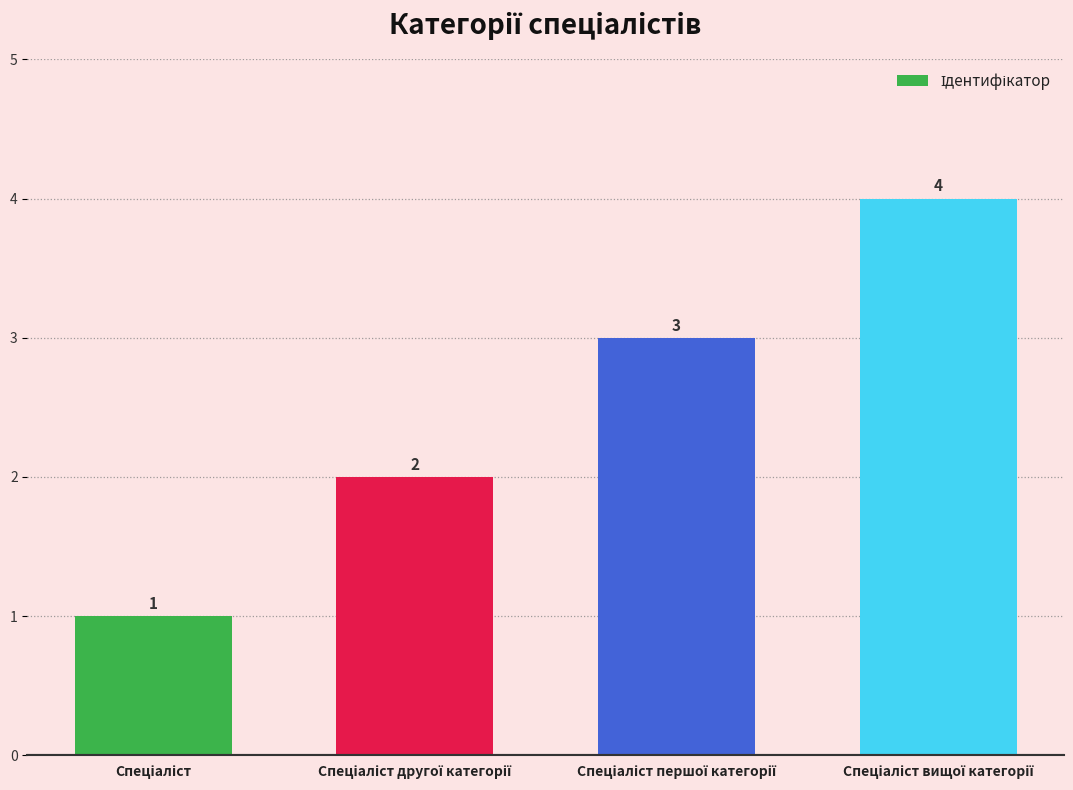

What is the difference between the maximum and minimum values?

3